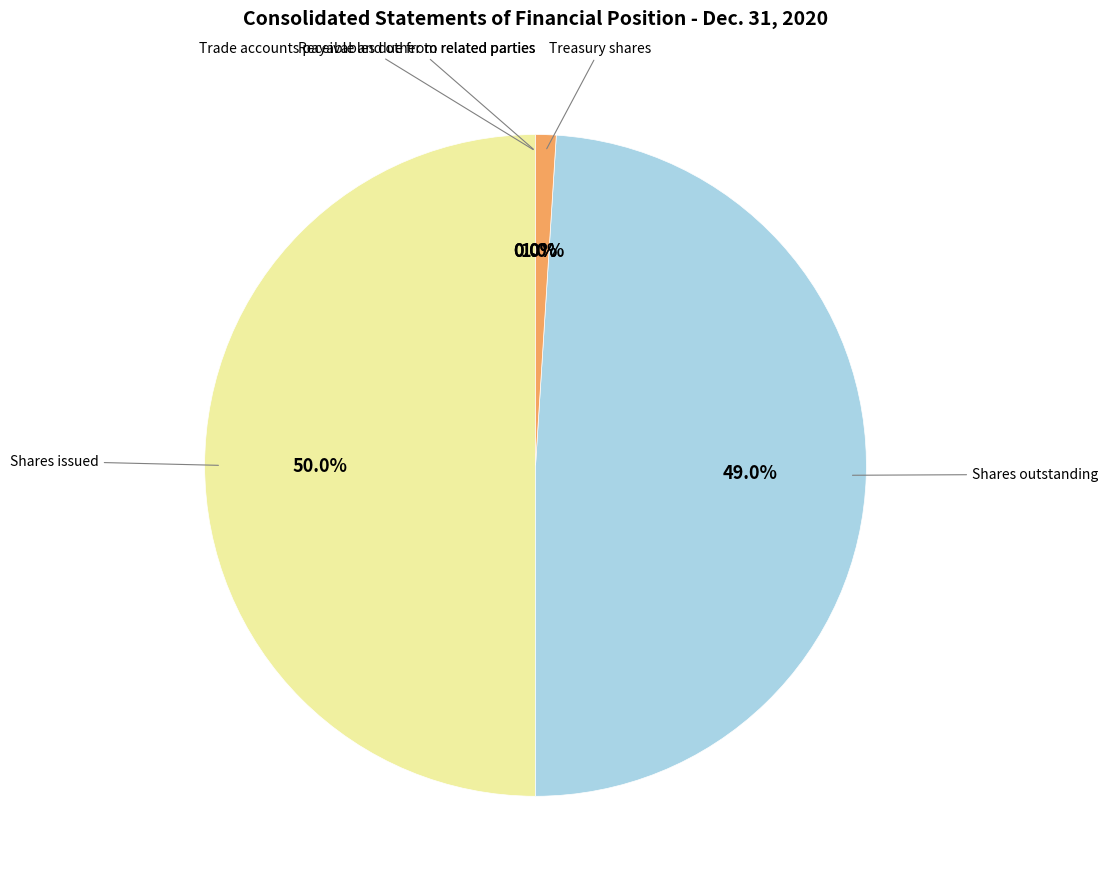

To the nearest percent, what is the average slice percentage?

20%